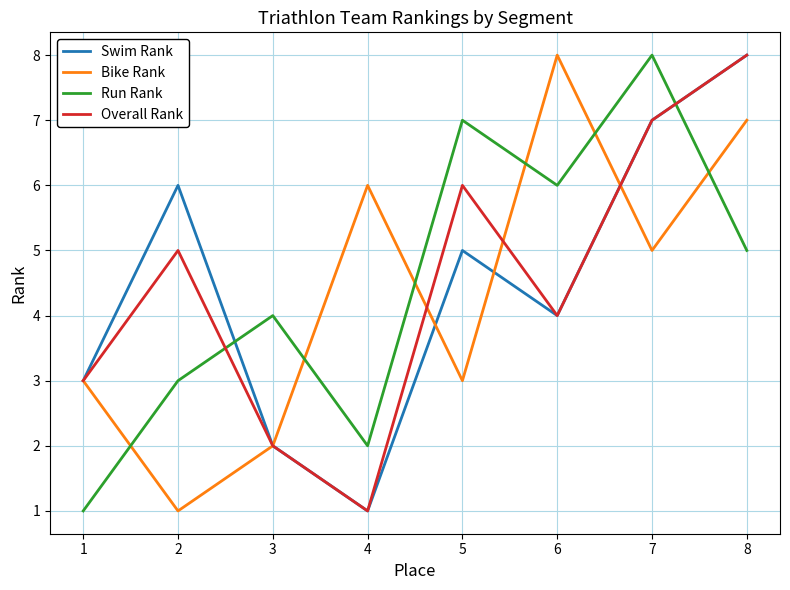

Count the number of categories in the chart.

8